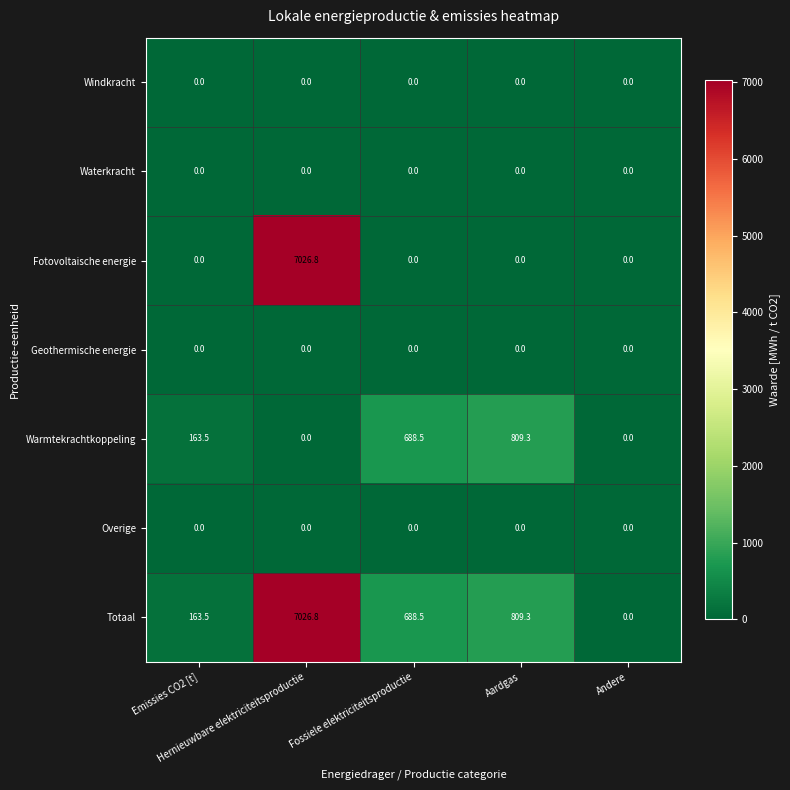

What is the difference between the maximum and second lowest values in the Warmtekrachtkoppeling series?

809.3